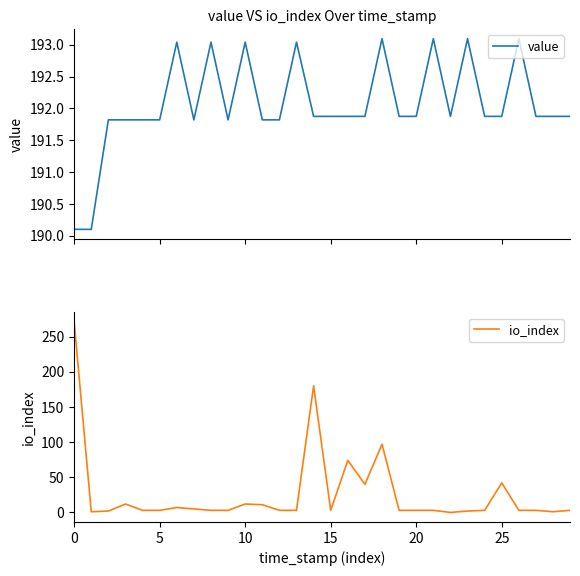

How many lines are shown in the chart?

2